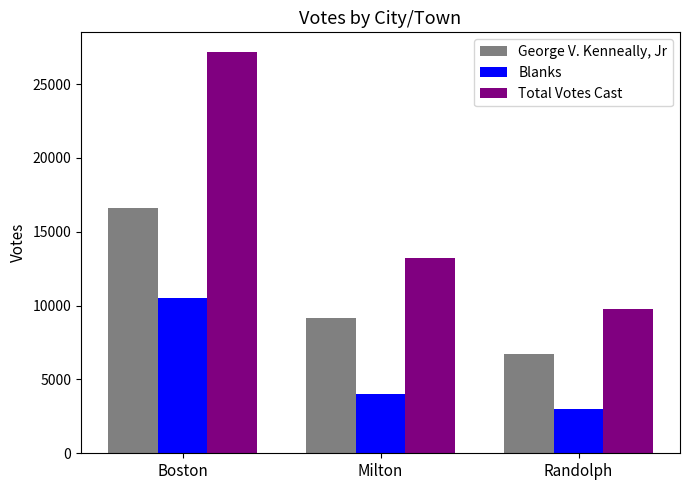

Which category has the lowest value across all series?

Randolph